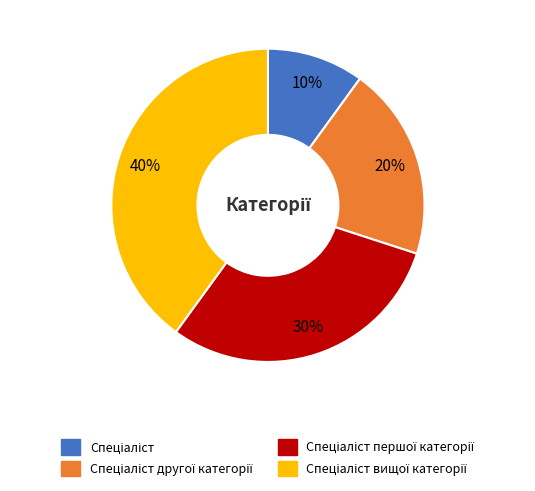

To the nearest percent, what is the average slice percentage?

25%